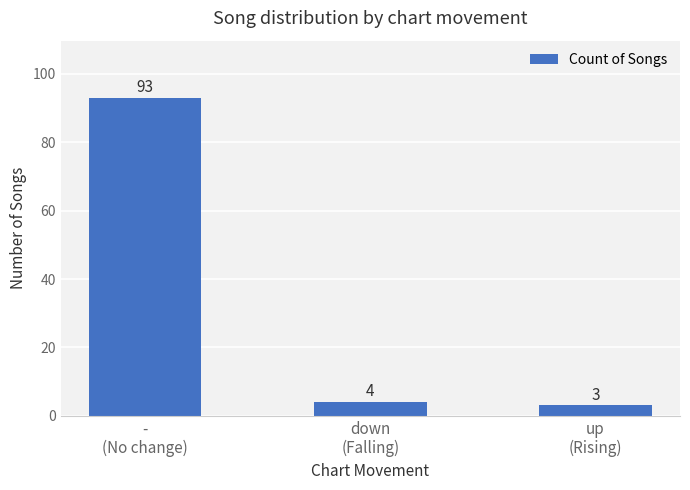

Are the bars horizontal?

No